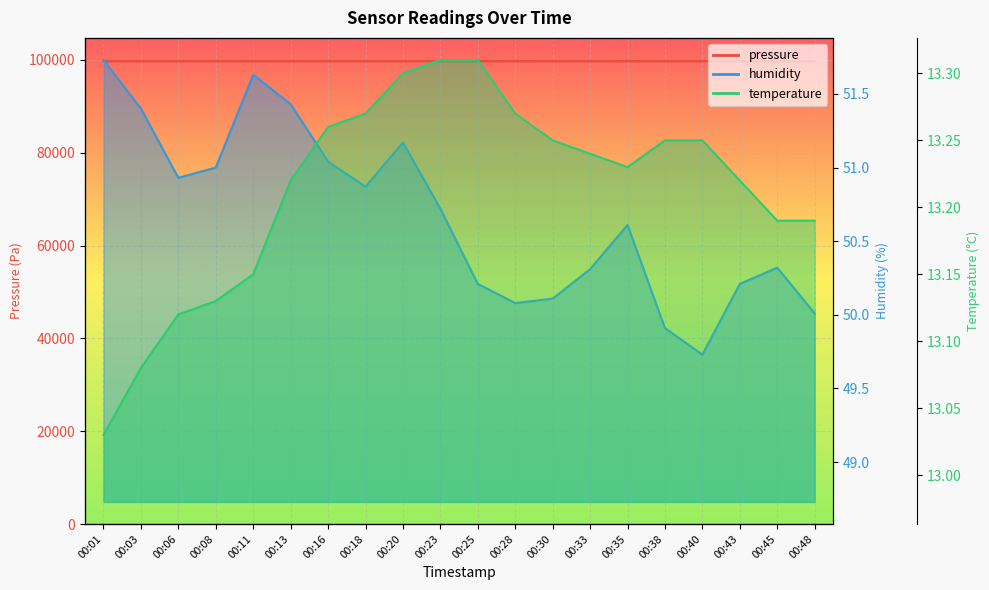

Which has a higher value, 00:01 or 00:45?

00:45